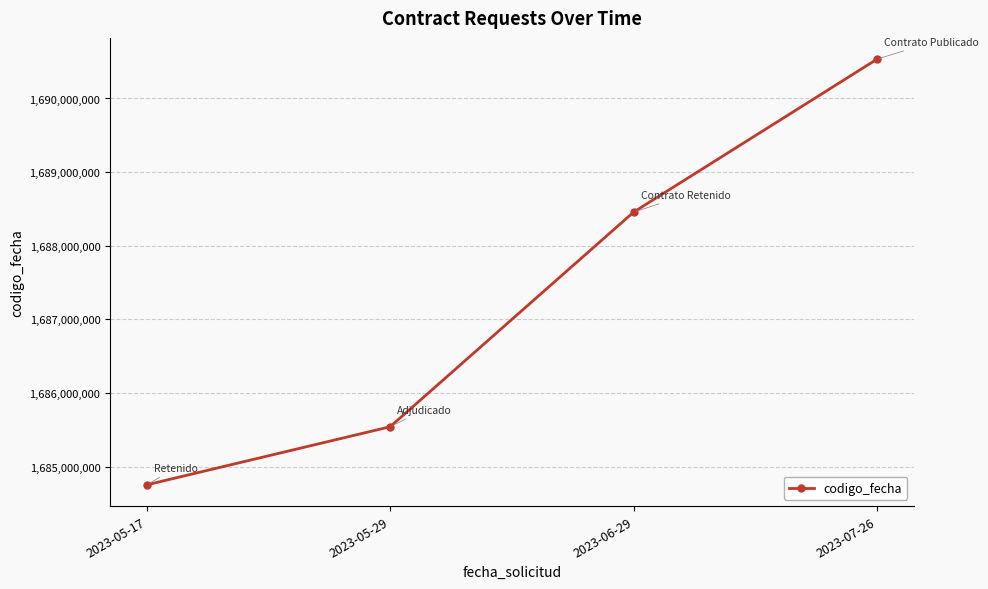

What is the label of the 3rd point from the left?

2023-06-29